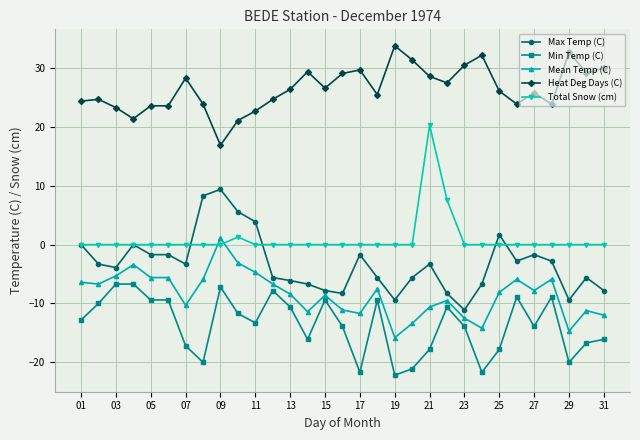

At how many categories does at least one series exceed 18?

30